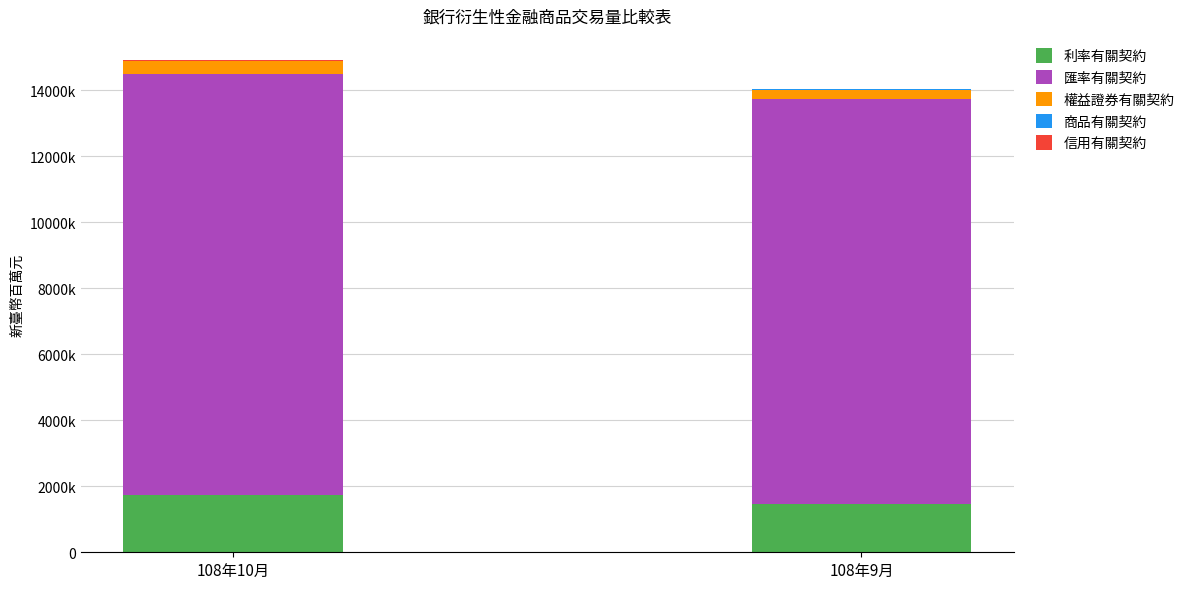

Are the bars horizontal?

No